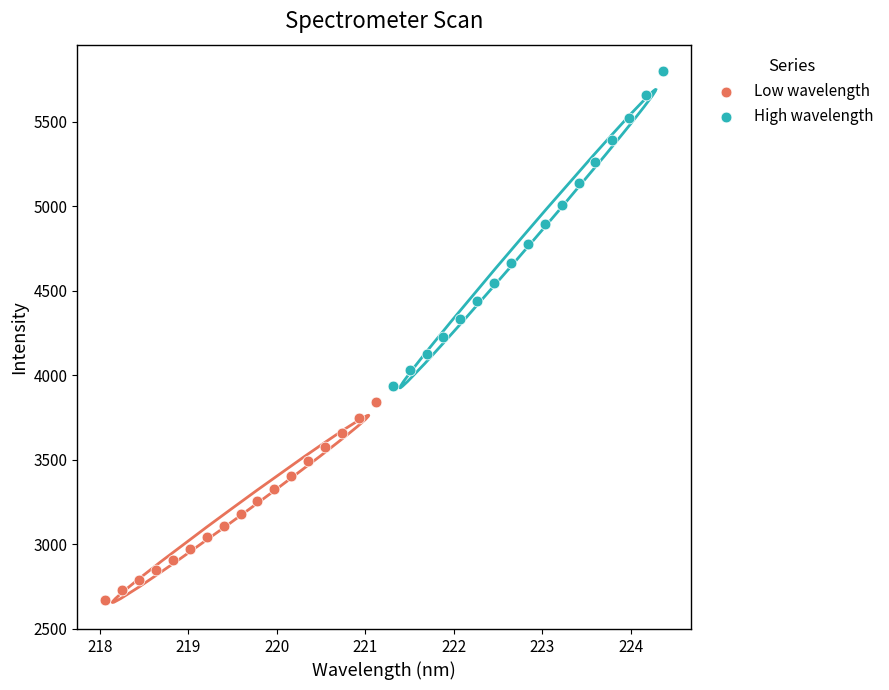

Which series contains the highest Y value?

High wavelength